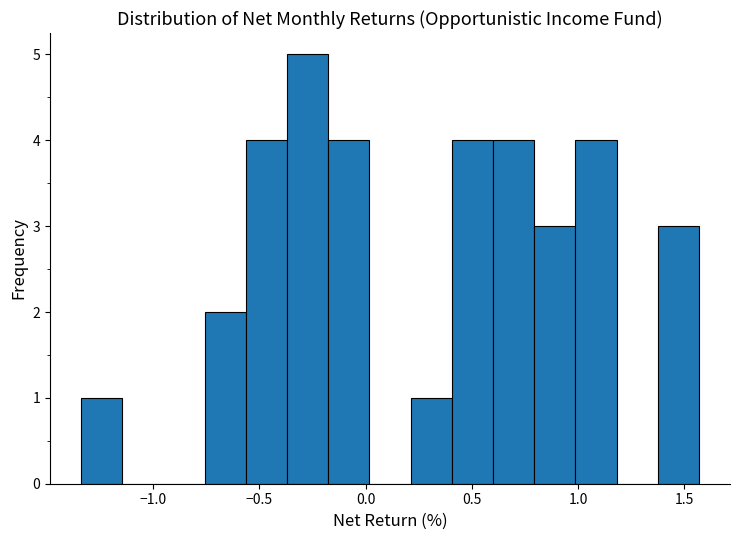

Around what value on the x-axis is the tallest bar? Give the approximate position of its centre, as read against the axis.

-0.25